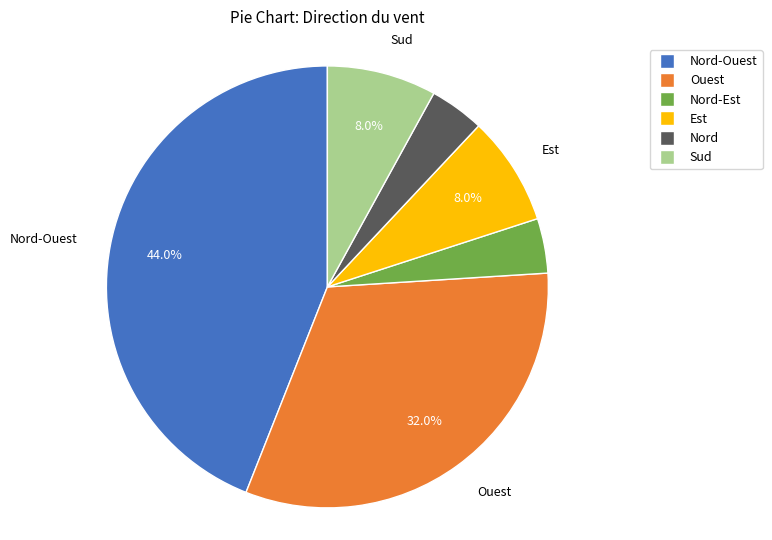

To the nearest percent, what is the average slice percentage?

17%